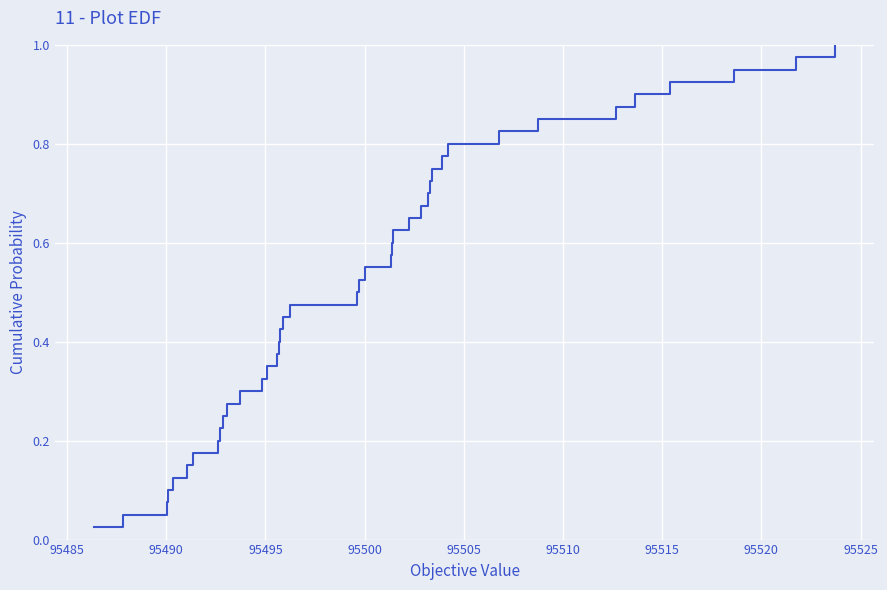

What is the value of the 5th point from the left?

0.1